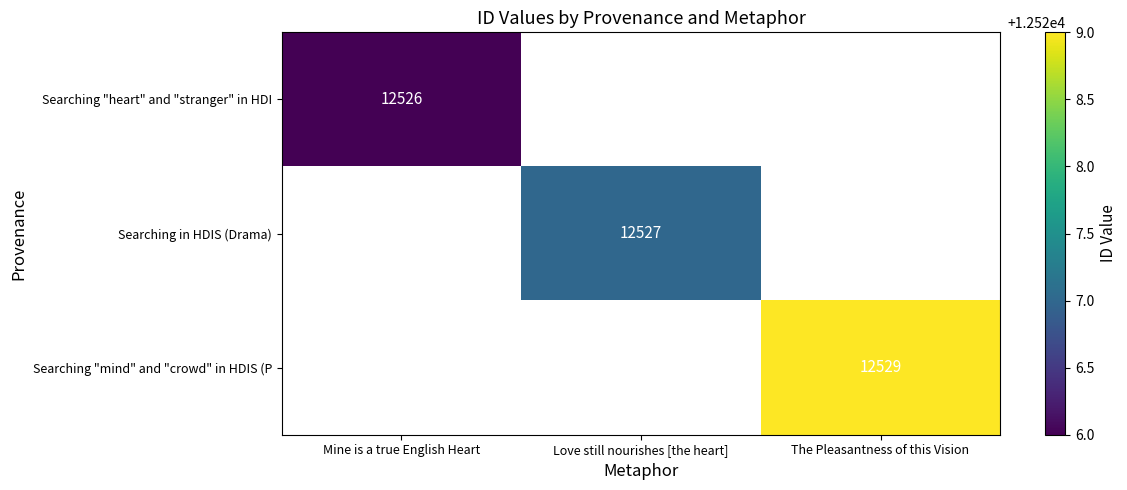

The Searching "heart" and "stranger" in HDI series shows 18726 at Mine is a true English Heart. True or false?

False